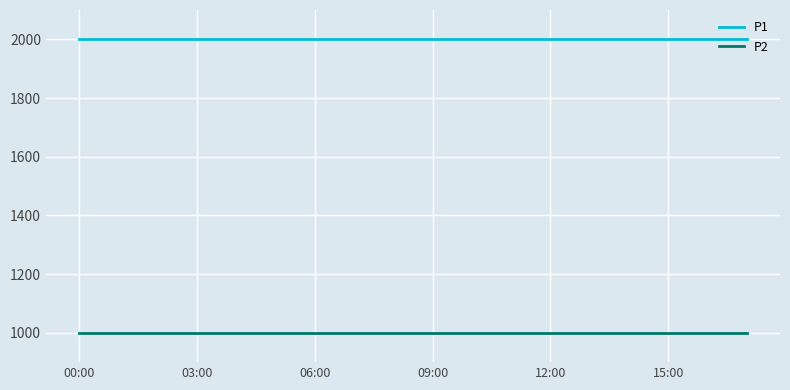

List the series in order of their peak value, highest first.

P1, P2